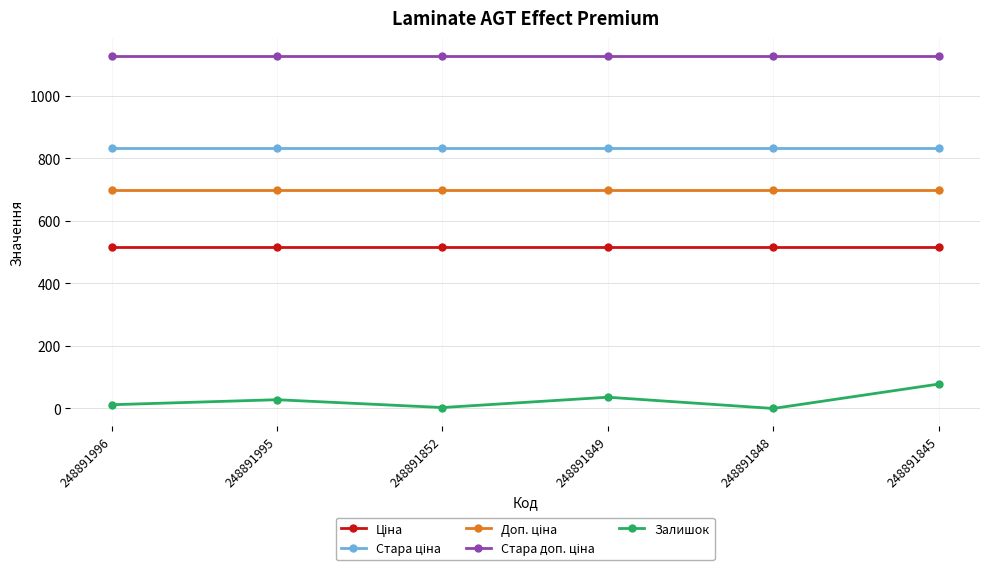

What is the approximate value of Залишок at 248891849?

36.0